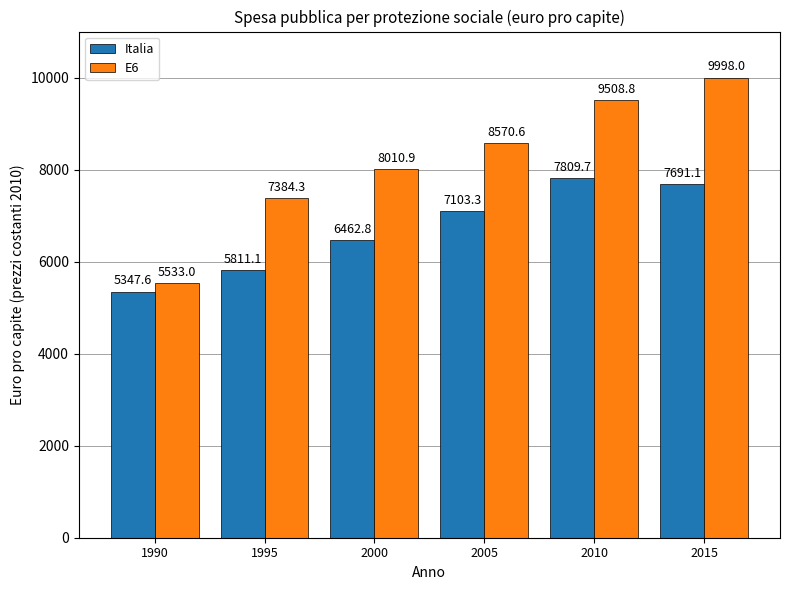

List the labels in order of Italia value, smallest first.

1990, 1995, 2000, 2005, 2015, 2010